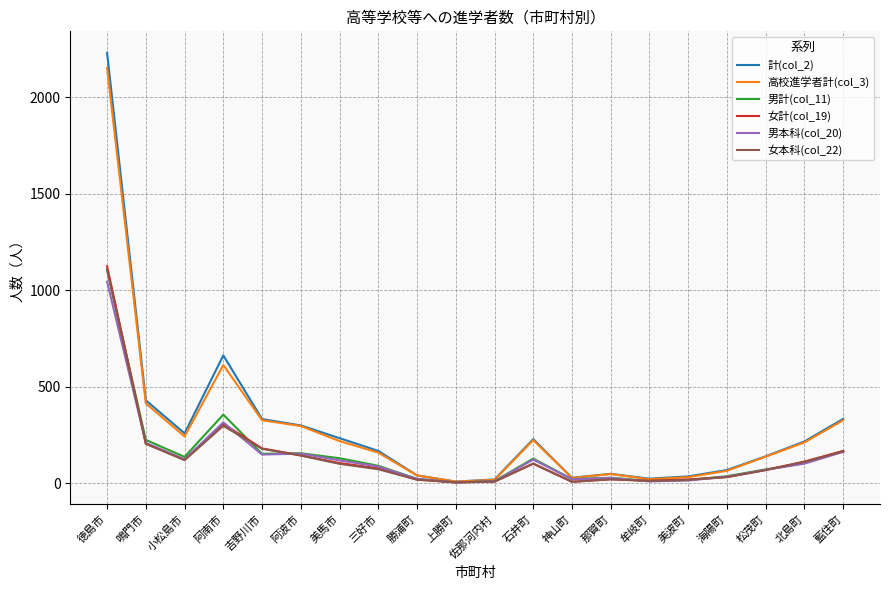

What is the spread (max minus min) of values at 上勝町?

4